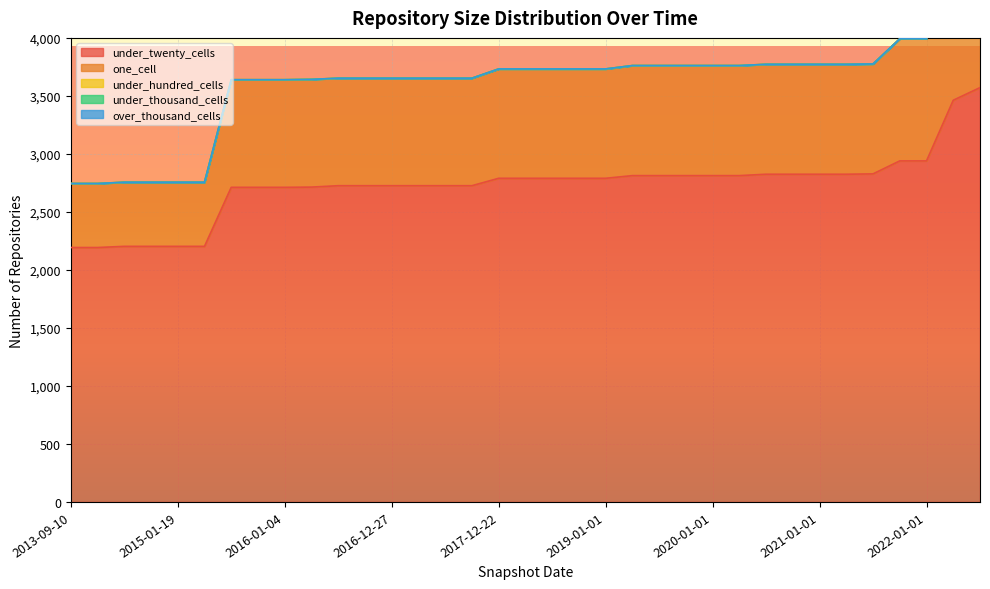

At 2015-04-09, list the series in order from smallest to largest.

under_hundred_cells, under_thousand_cells, over_thousand_cells, one_cell, under_twenty_cells